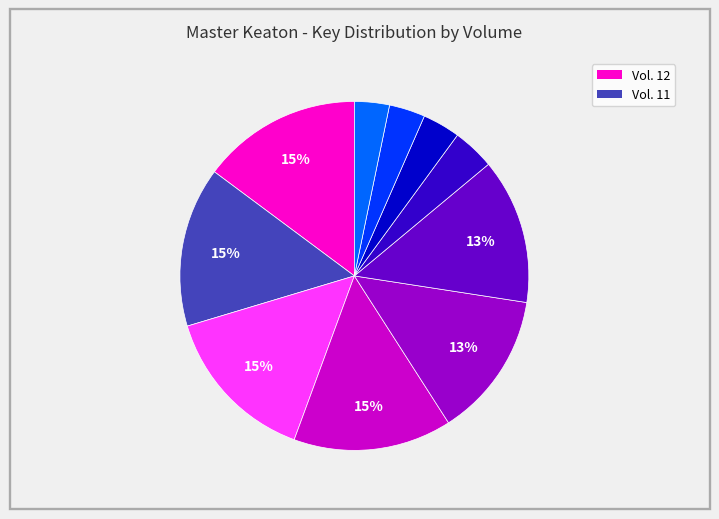

To the nearest percent, what is the average slice percentage?

10%